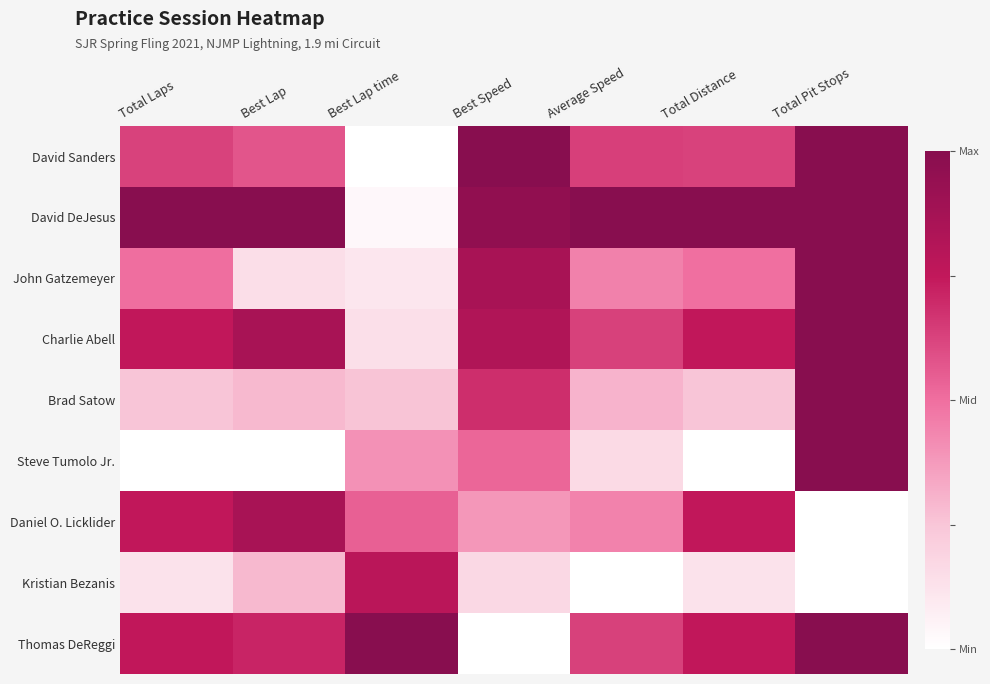

Between Total Distance and Total Laps, which is larger?

Total Distance